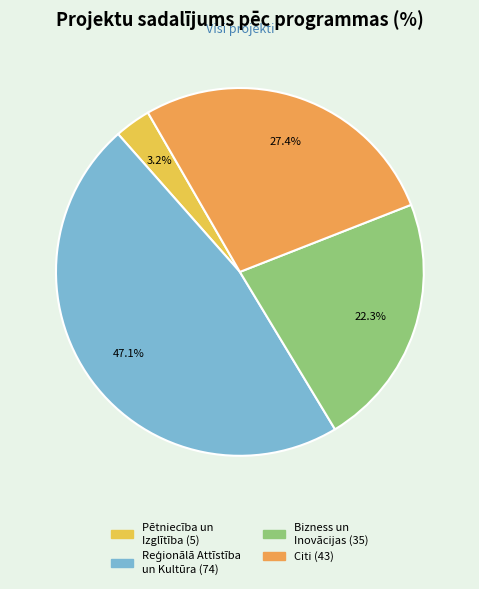

Is there any slice that represents more than half of the pie?

No